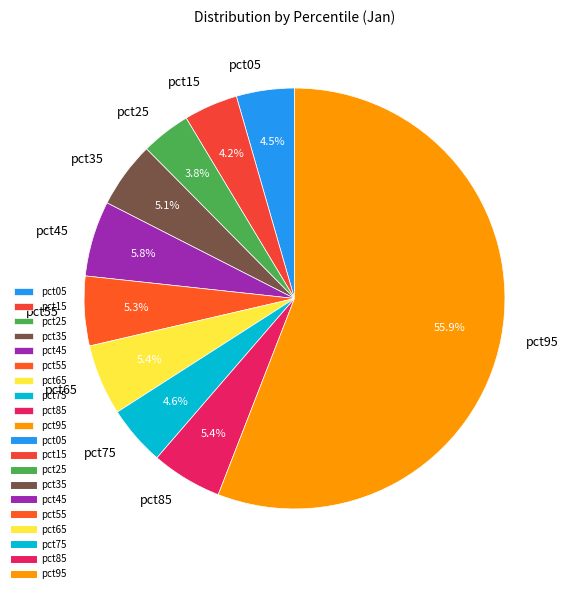

To the nearest percent, what is the combined percentage of pct05 and pct75?

9%